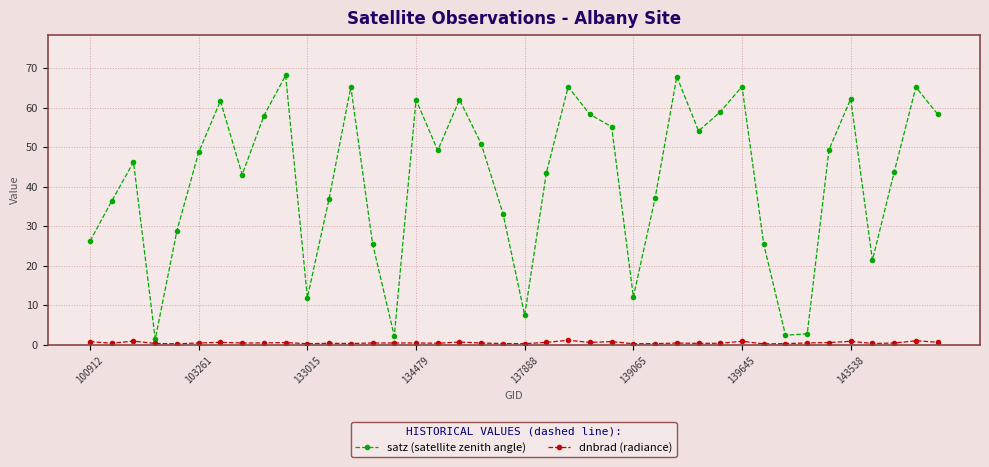

True or false: dnbrad (radiance) has more than 2 points higher than both neighbors.

True